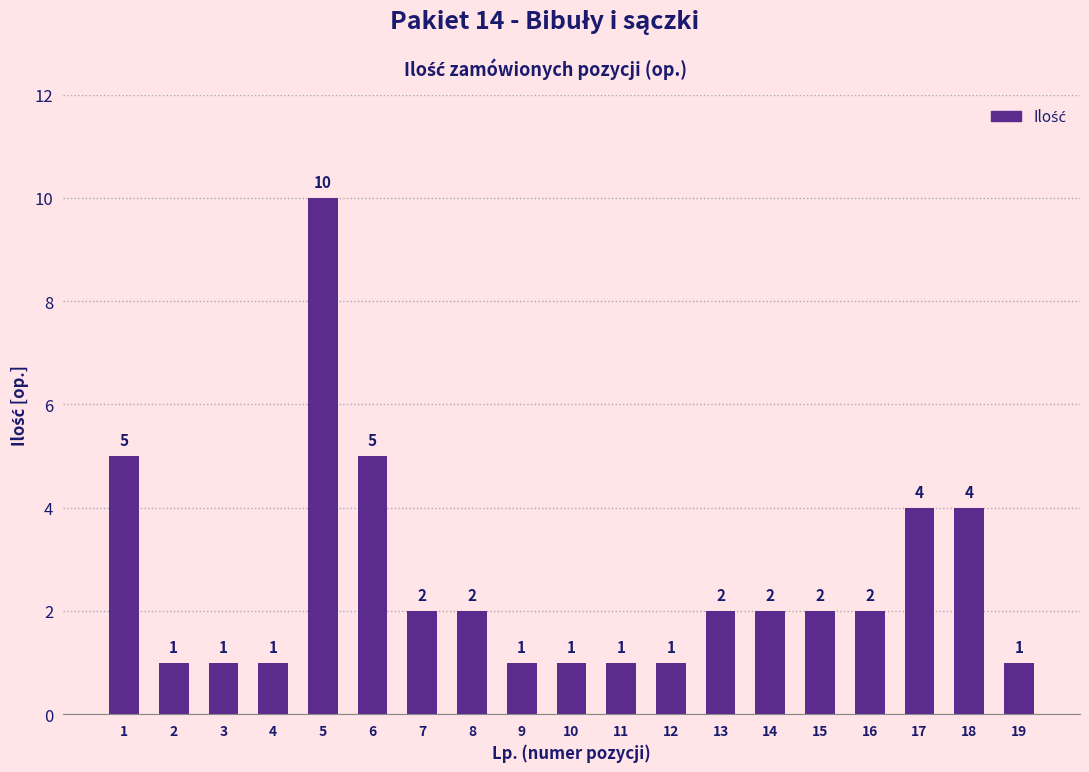

Reading left to right, extract all data points from this chart.

5	1	1	1	10	5	2	2	1	1	1	1	2	2	2	2	4	4	1